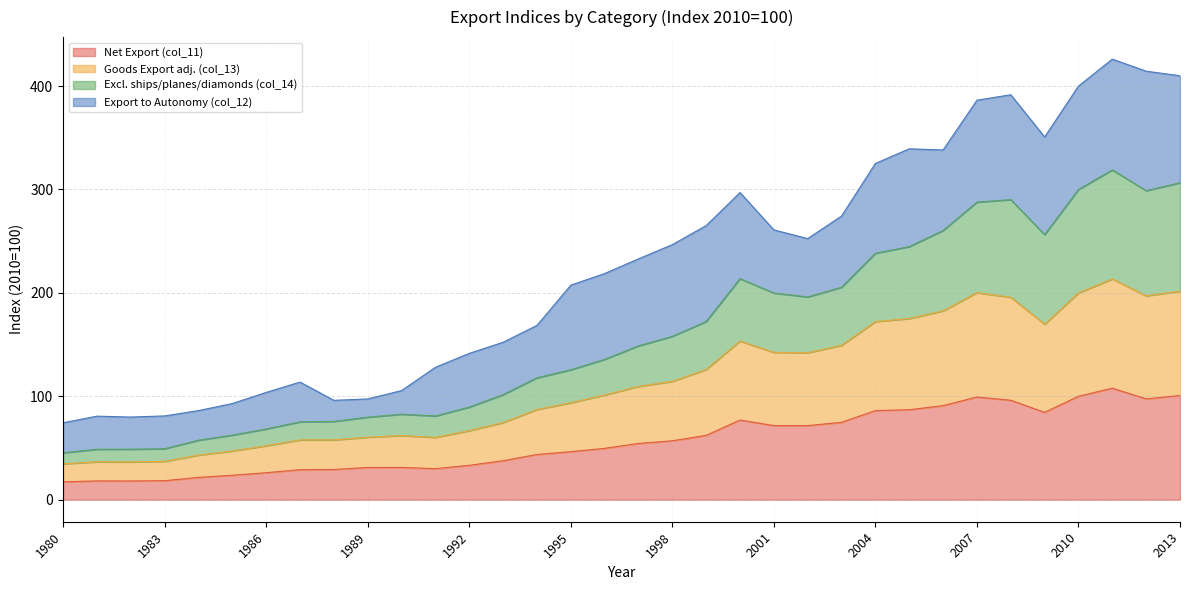

What are all the series names shown in the legend?

Net Export (col_11), Goods Export adj. (col_13), Excl. ships/planes/diamonds (col_14), Export to Autonomy (col_12)